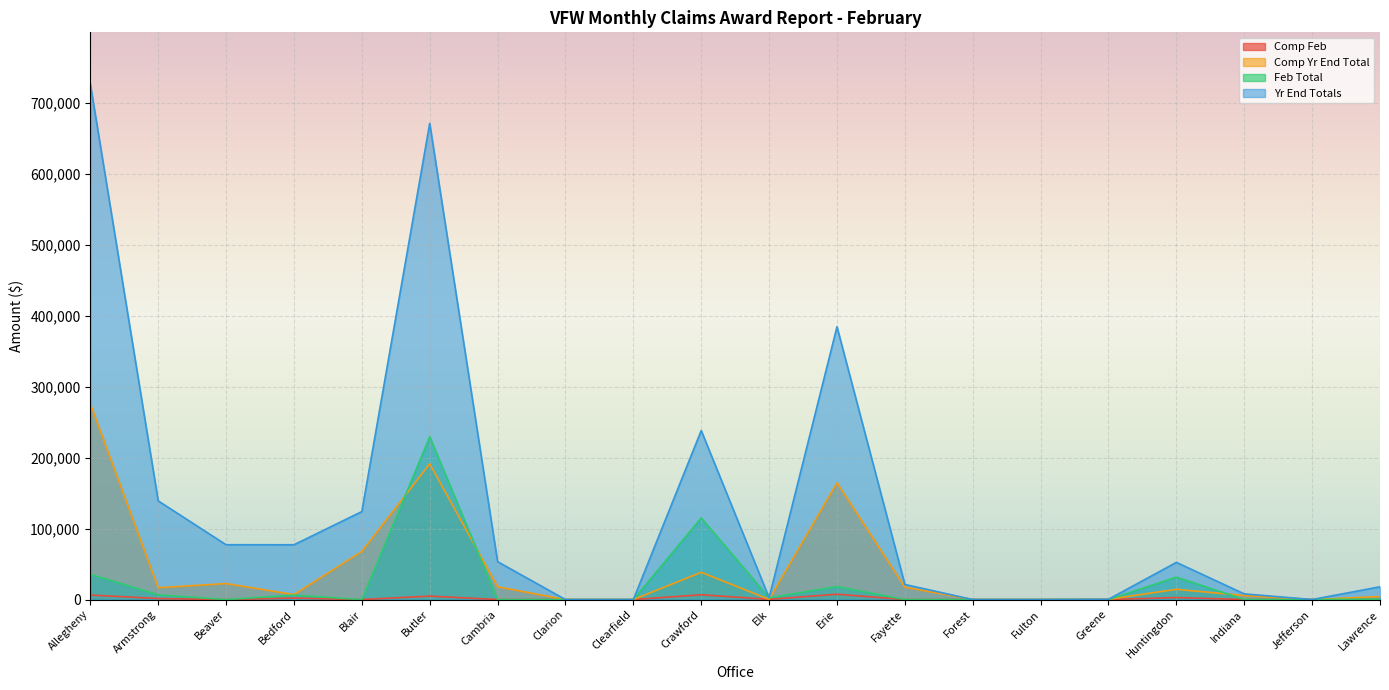

List the series in order of their overall mean, lowest first.

Comp Feb, Feb Total, Comp Yr End Total, Yr End Totals